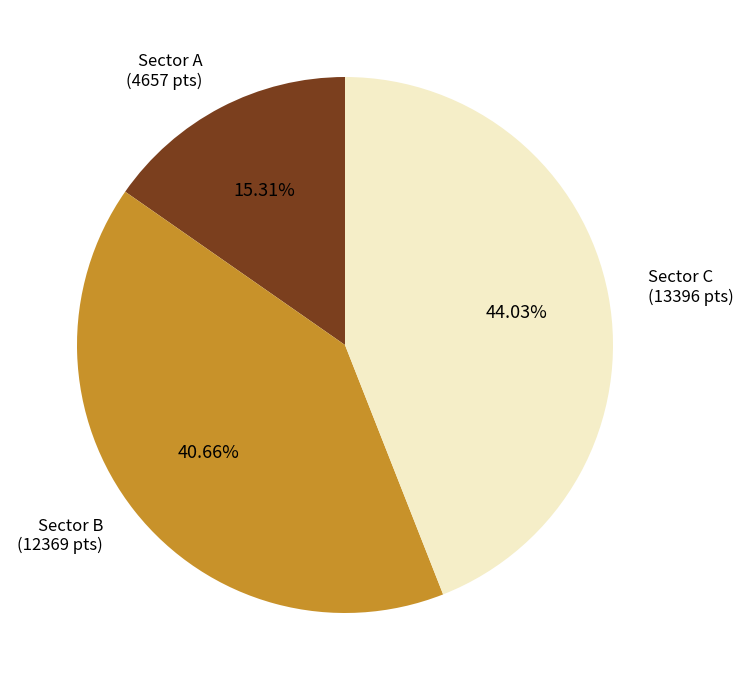

Does any single category account for the majority?

No